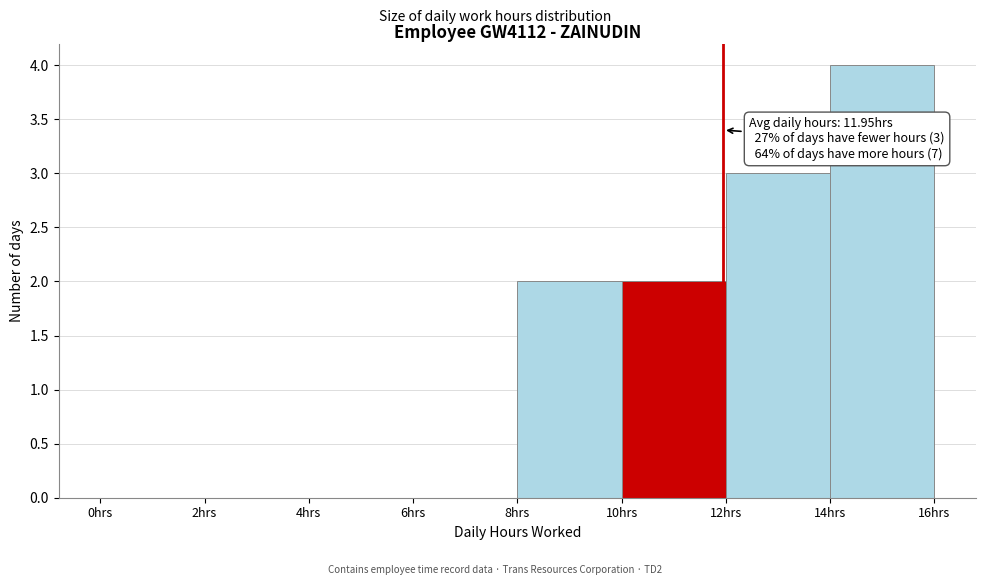

Which range on the x-axis has the tallest bar?

14 to 16